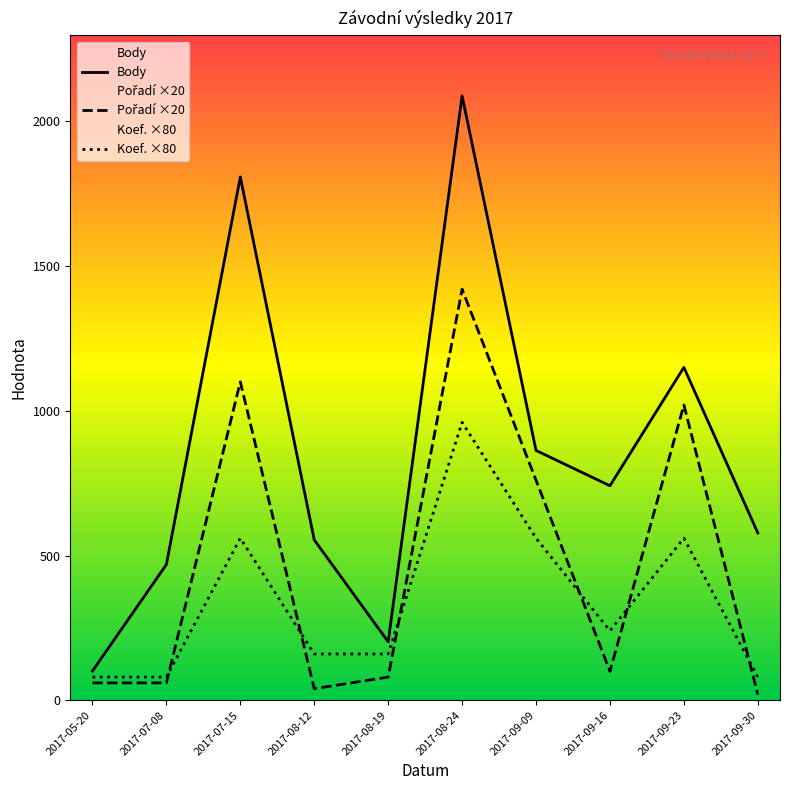

Does the chart display data point markers on the line(s)?

No